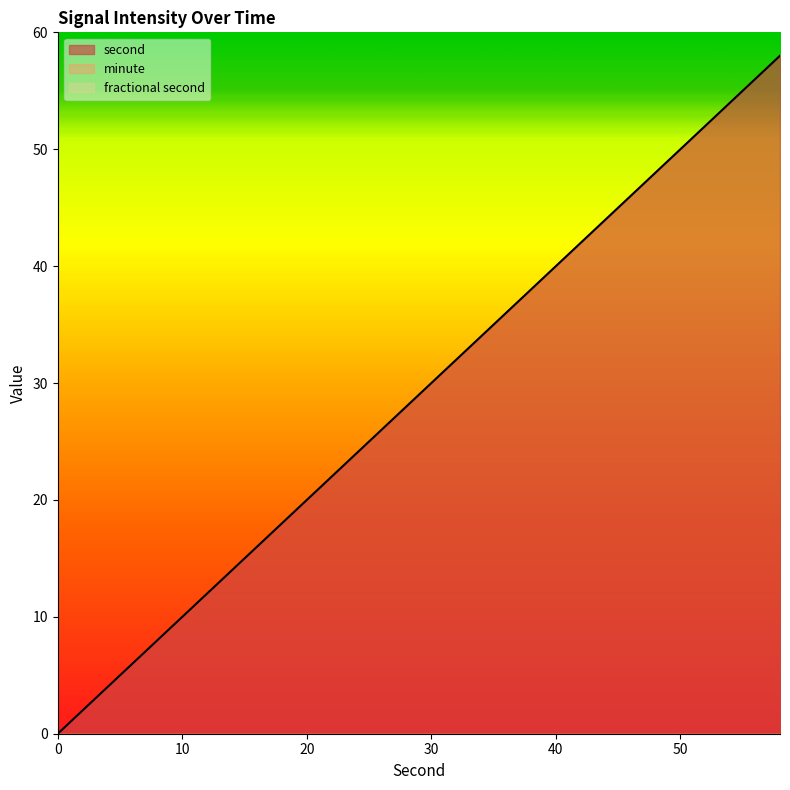

What are all the series names shown in the legend?

second, minute, fractional second